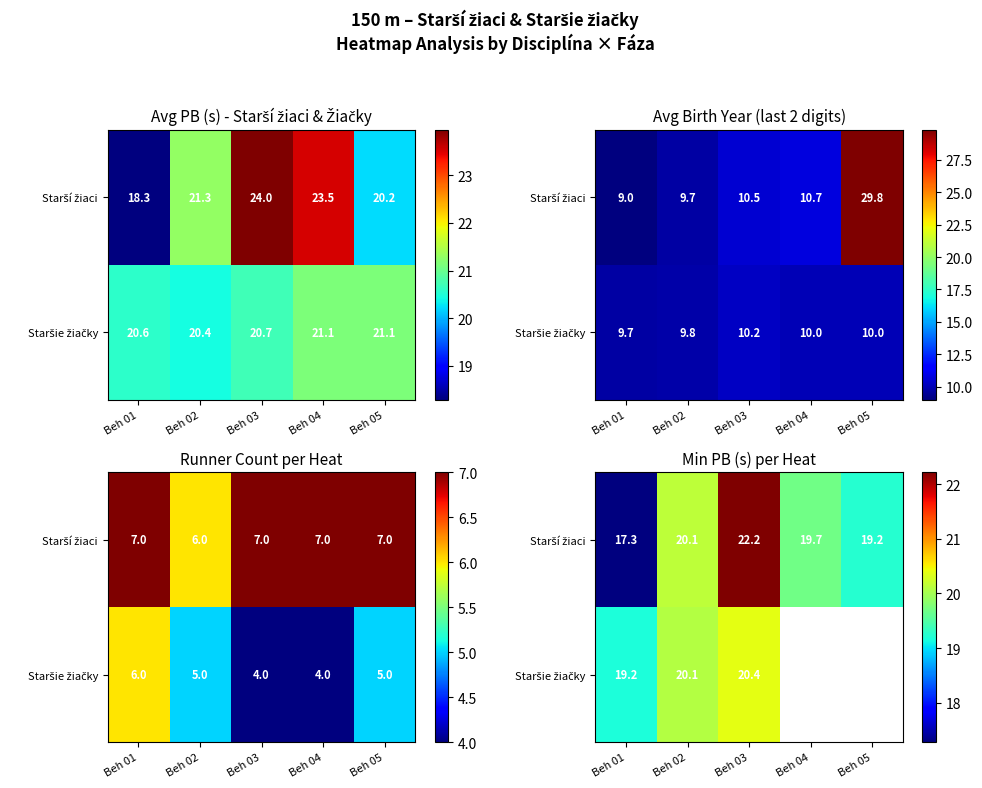

The value of Starší žiaci at Beh 04 is 19.7. True or false?

True